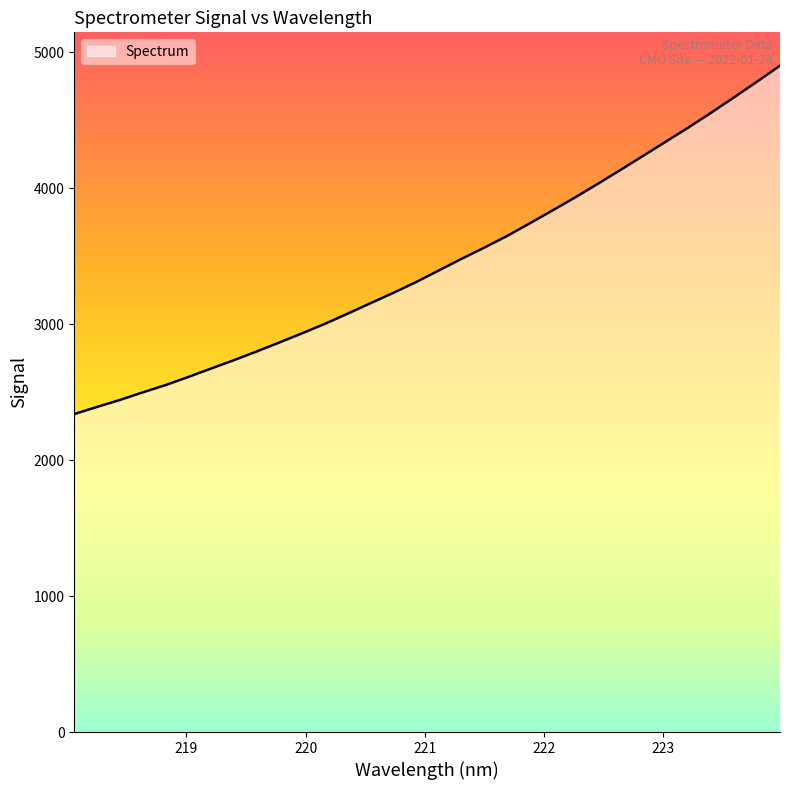

How many categories are shown in the chart?

32